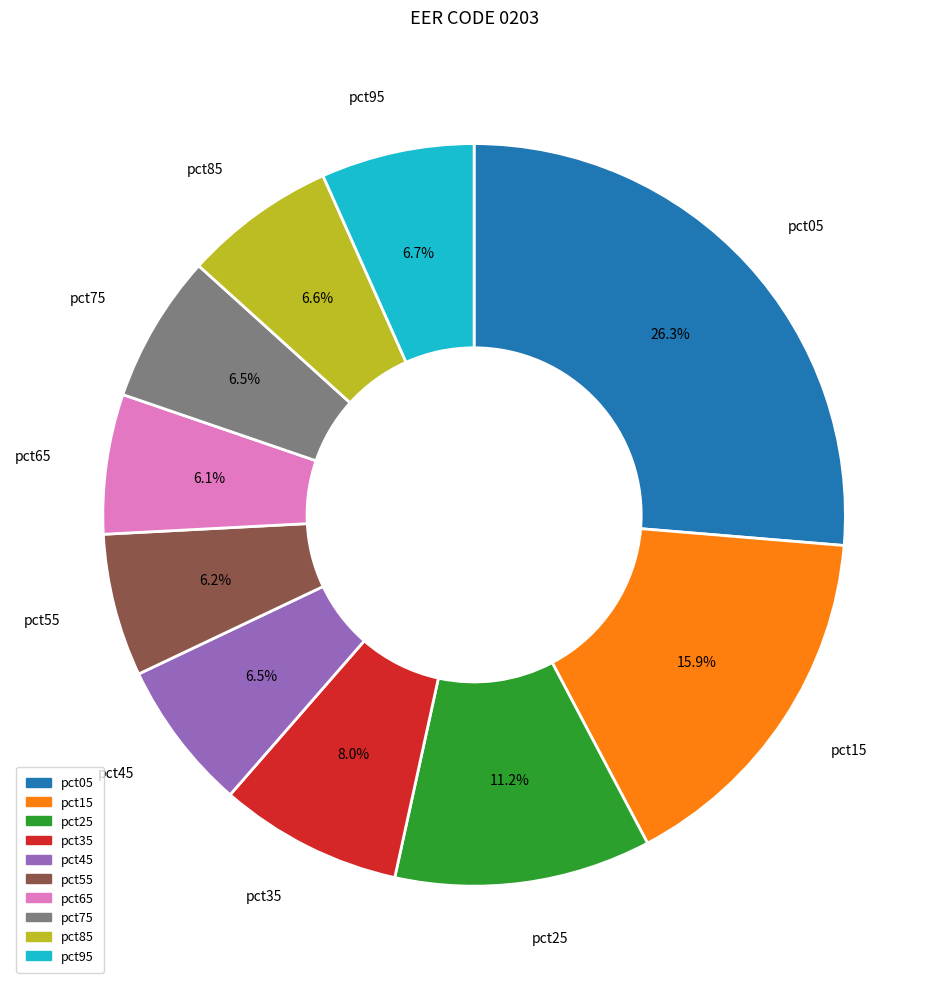

Which category has the biggest portion of the pie?

pct05